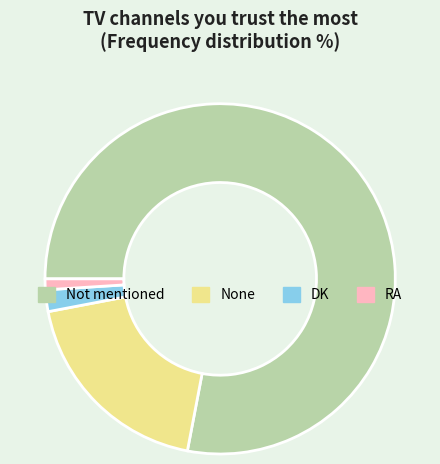

Count the number of slices in the pie.

4